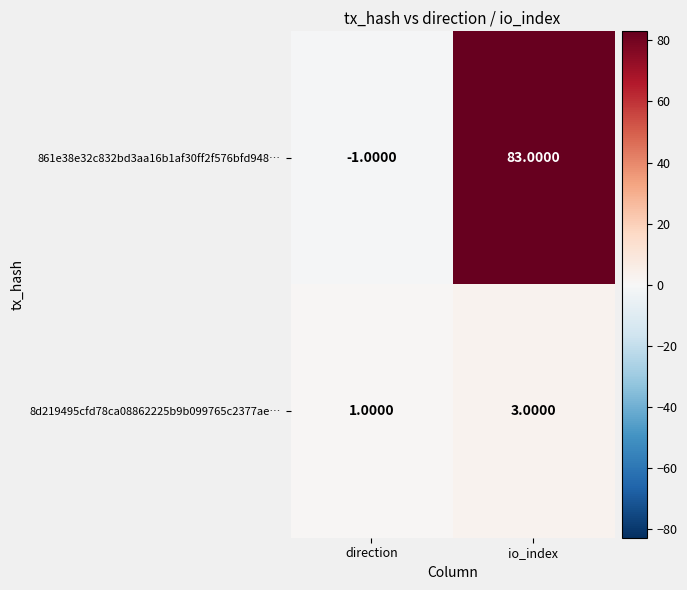

At which category is the sum across all series the highest?

io_index